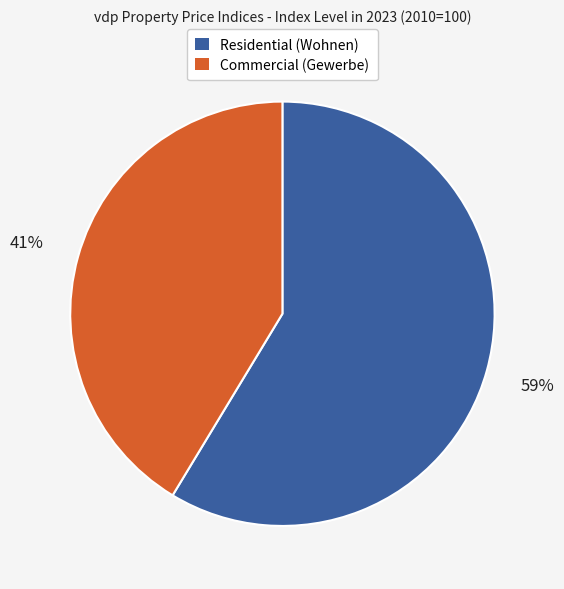

To the nearest percent, what is the average slice percentage?

50%